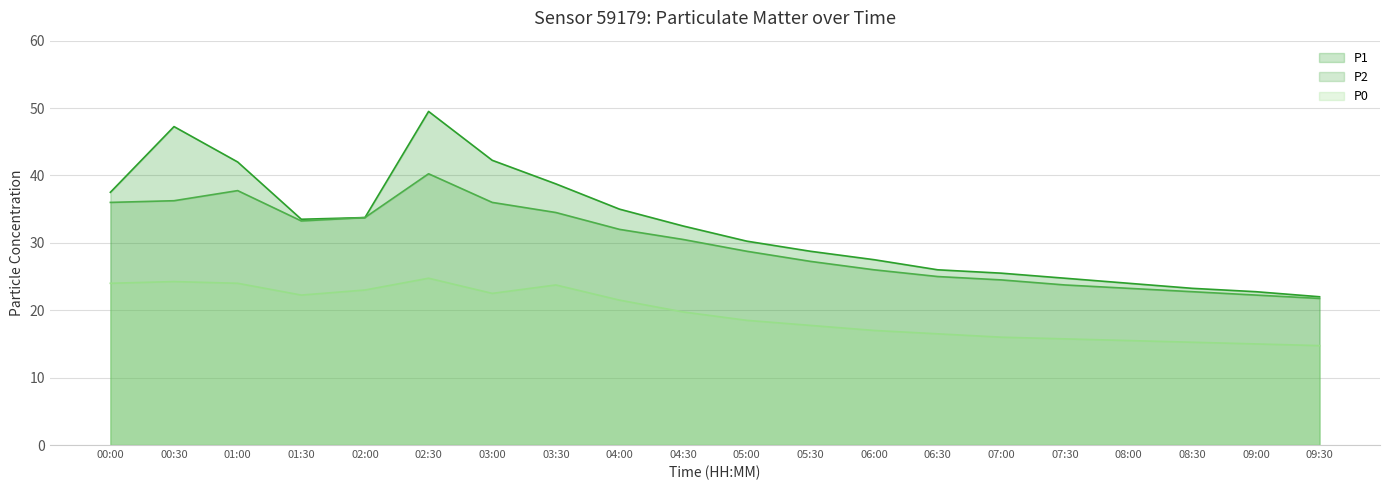

True or false: P2 and P0 cross at least once.

False